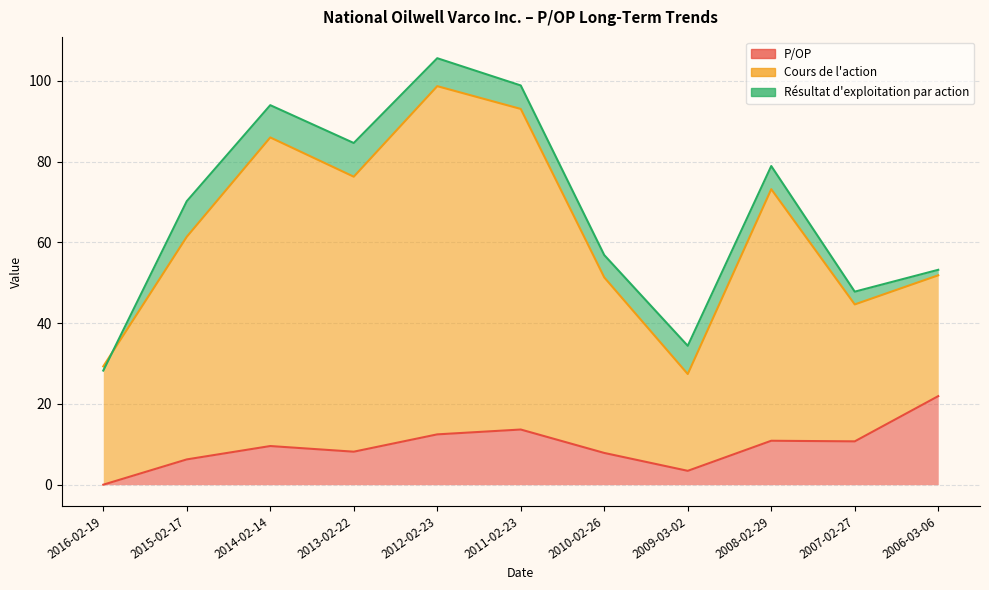

True or false: P/OP has more than 0 points higher than both neighbors.

True